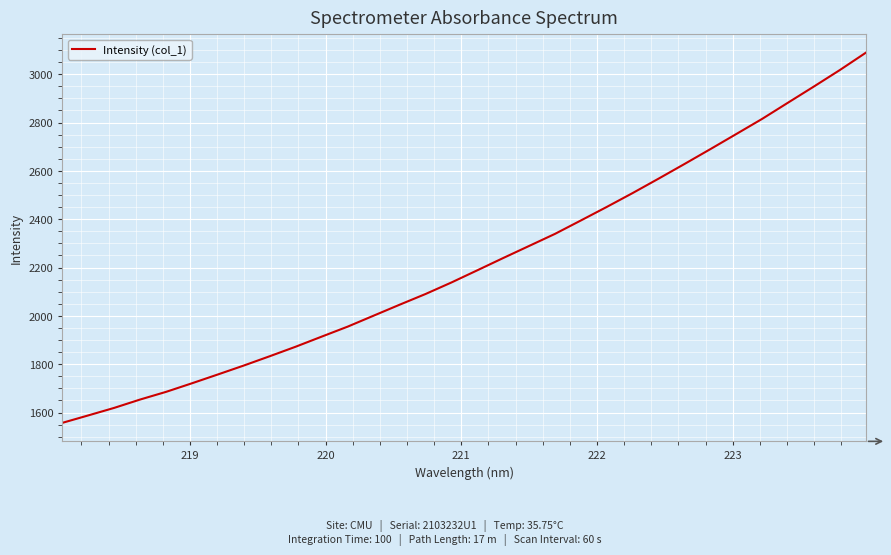

What is the minimum value shown in the chart?

1557.2